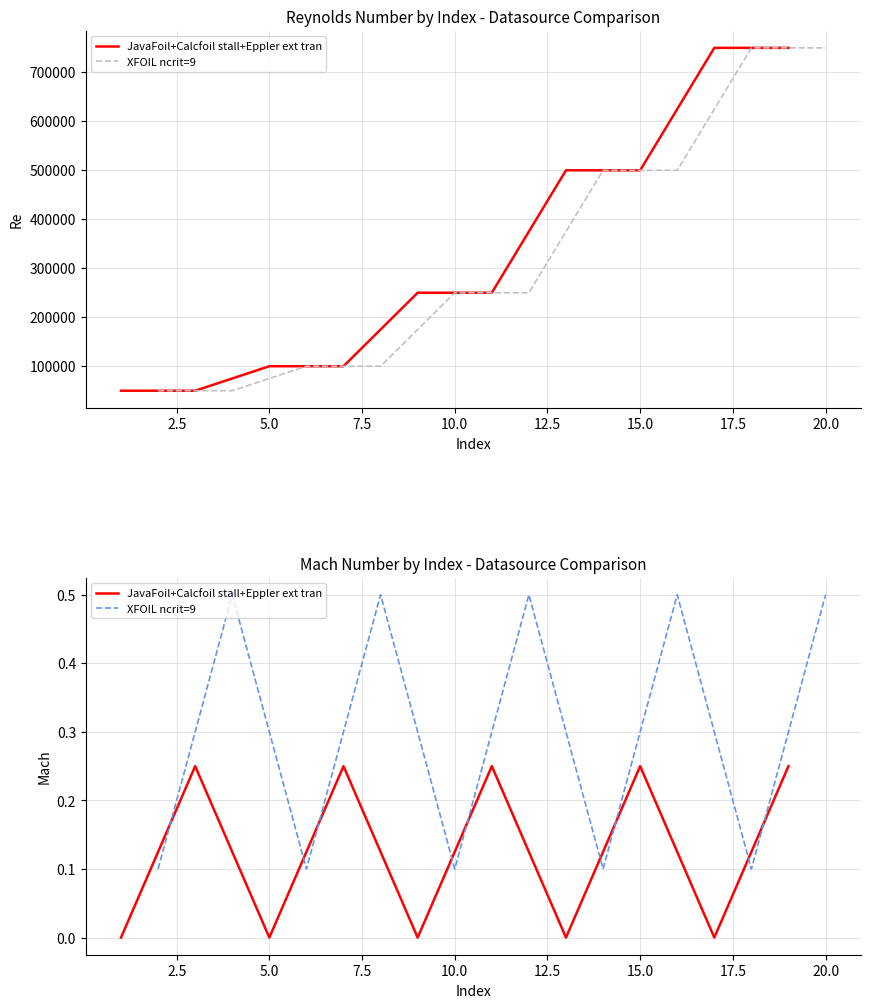

True or false: JavaFoil+Calcfoil stall+Eppler ext tran and XFOIL ncrit=9 intersect in this chart.

False